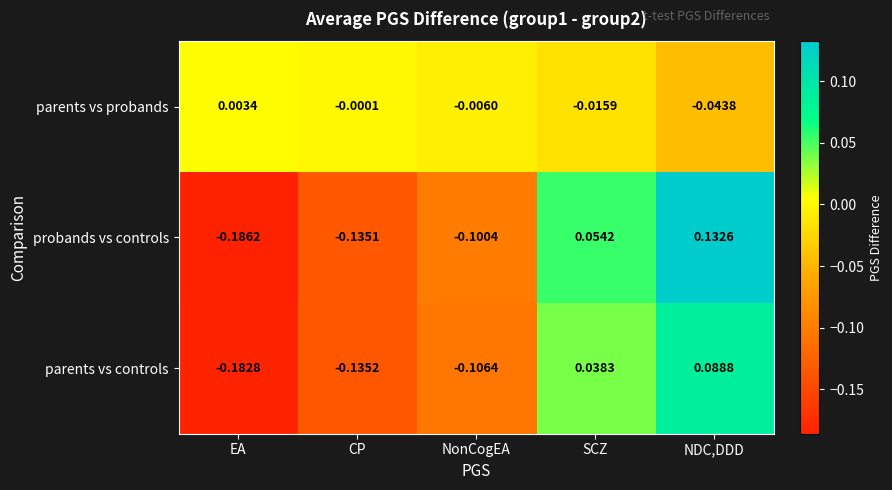

List the series in order of their peak value, lowest first.

parents vs probands, parents vs controls, probands vs controls